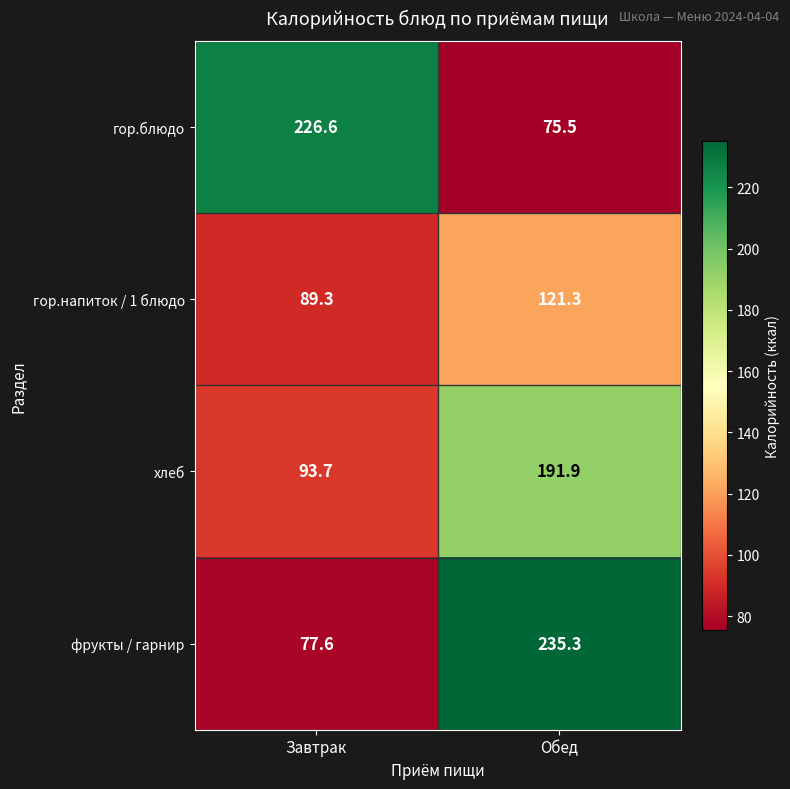

At Завтрак, list the series in order from smallest to largest.

фрукты / гарнир, гор.напиток / 1 блюдо, хлеб, гор.блюдо